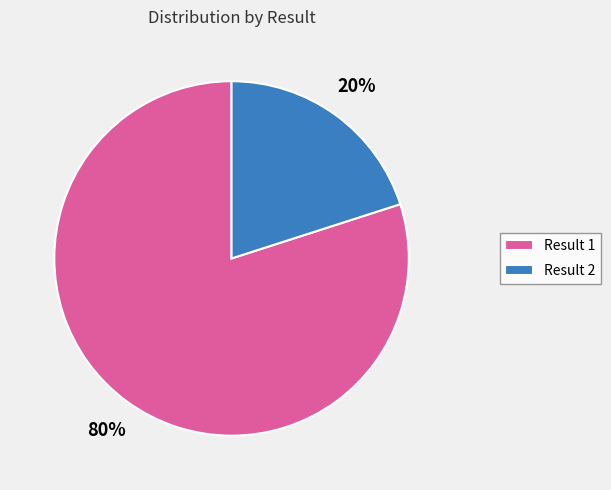

Count the number of slices in the pie.

2